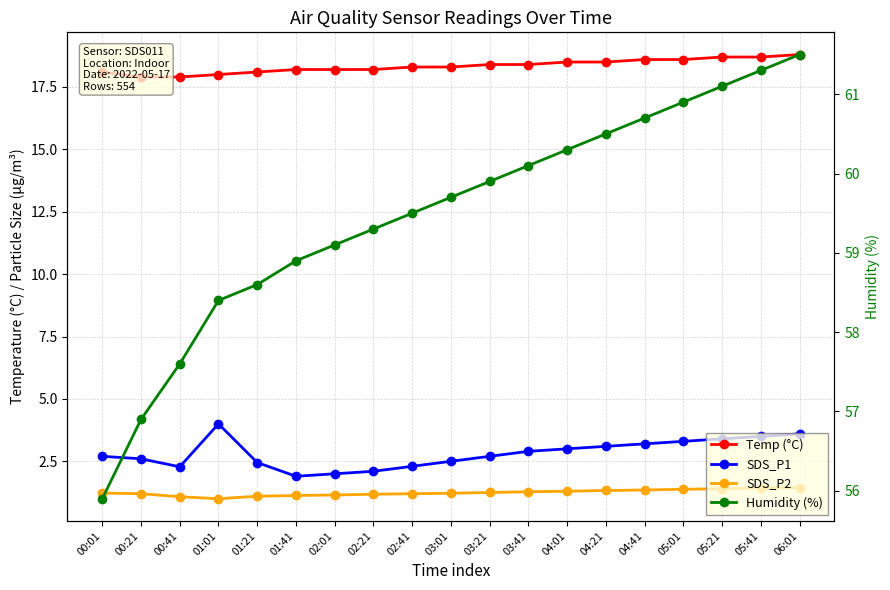

At which label does SDS_P1 reach its minimum?

01:41